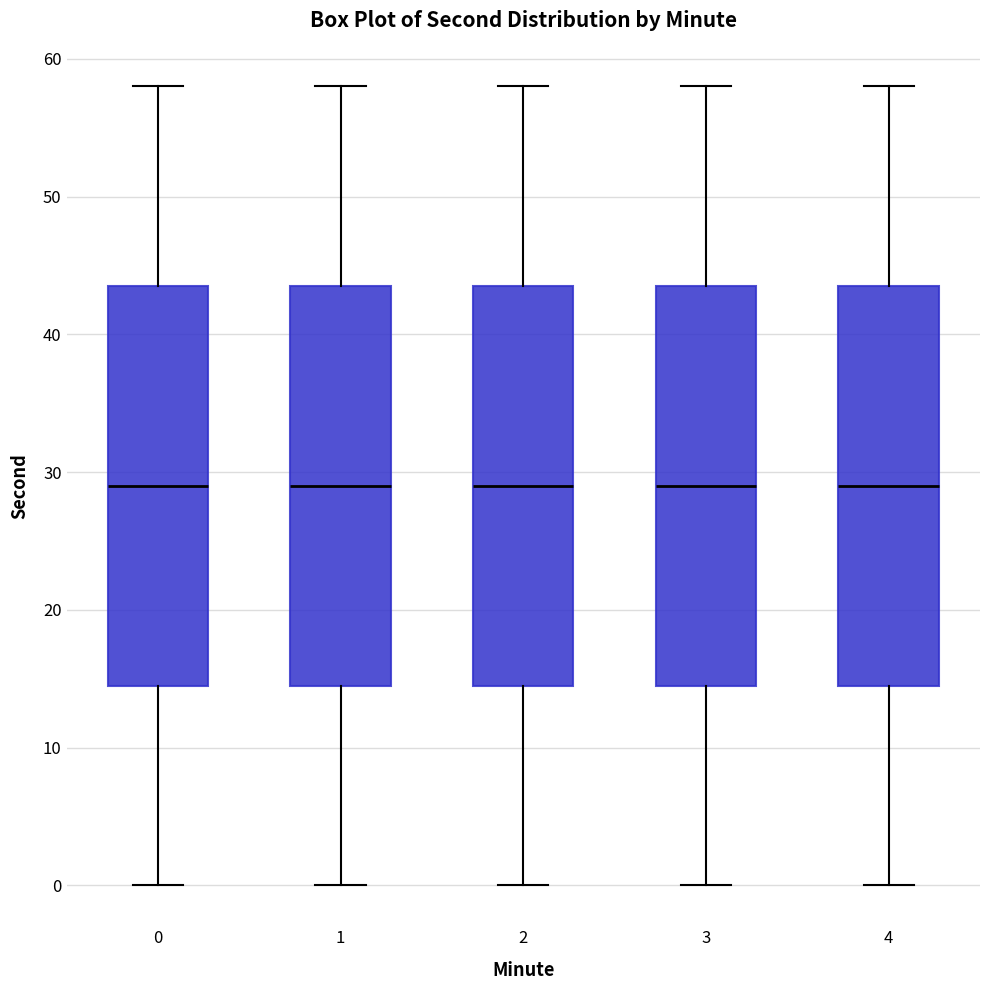

Reading left to right, transcribe this box plot: for each box, give where its median line is, the range the box spans, and where its two whiskers end, as read against the y-axis. The values are not printed on the chart, so give them approximately, as read against the axis.

0: median 29, box 15 to 44, whiskers 0 to 58
1: median 29, box 15 to 44, whiskers 0 to 58
2: median 29, box 15 to 44, whiskers 0 to 58
3: median 29, box 15 to 44, whiskers 0 to 58
4: median 29, box 15 to 44, whiskers 0 to 58